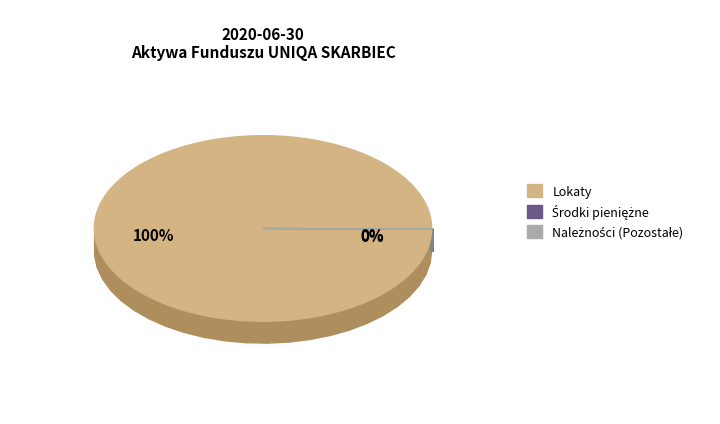

True or false: Należności (Pozostałe) accounts for 0% of the total.

True